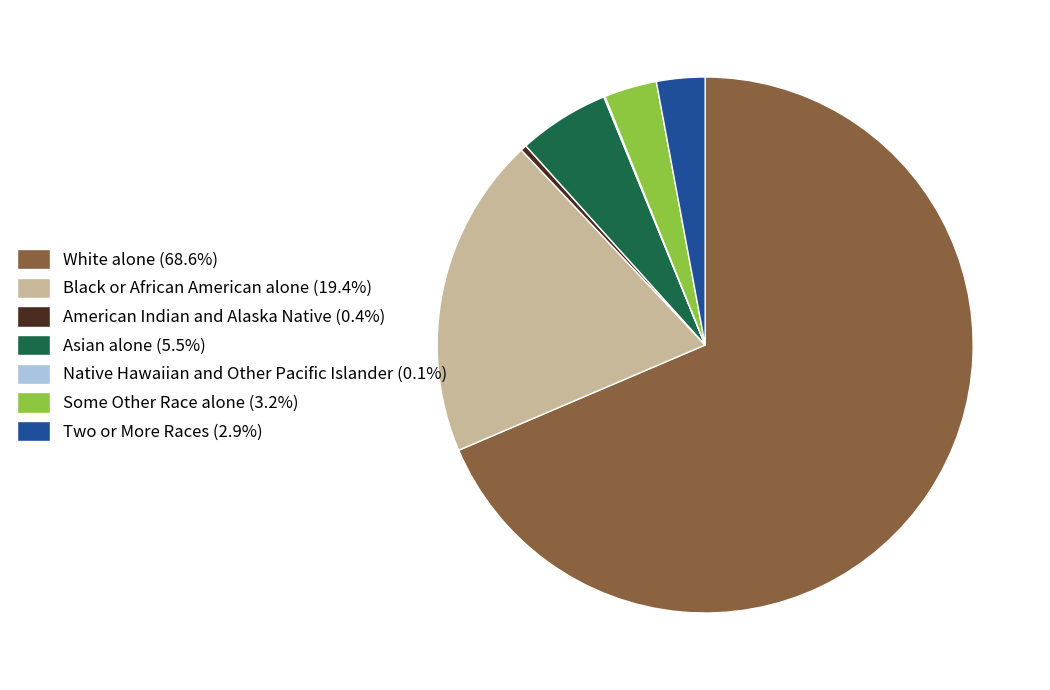

Is the sum of Some Other Race alone (3.2%) and Two or More Races (2.9%) greater than half?

No